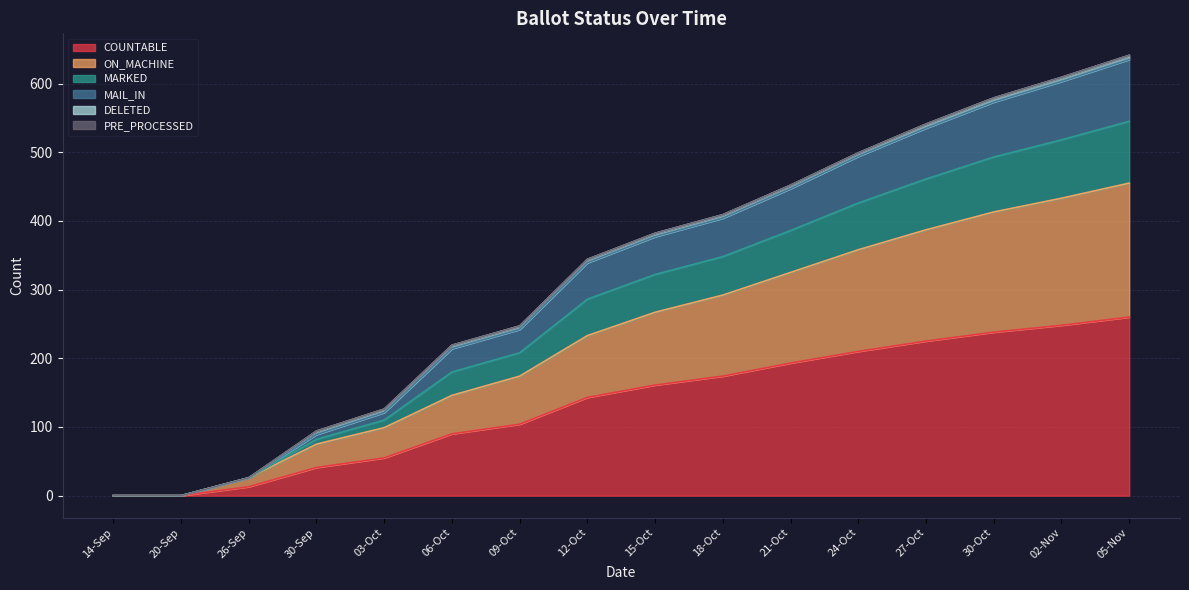

What is the label of the 11th point from the right?

06-Oct